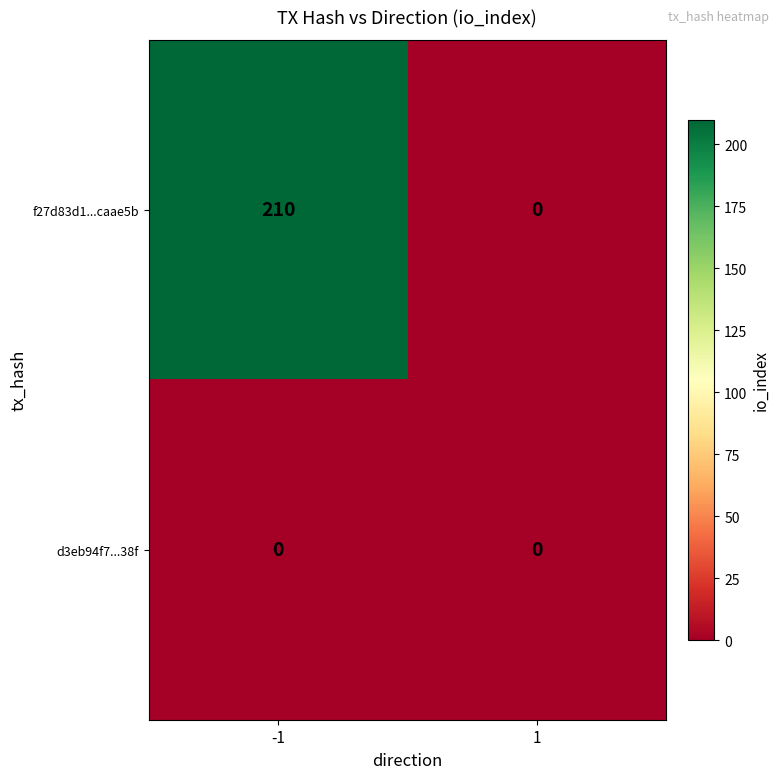

Count the number of categories in the chart.

2